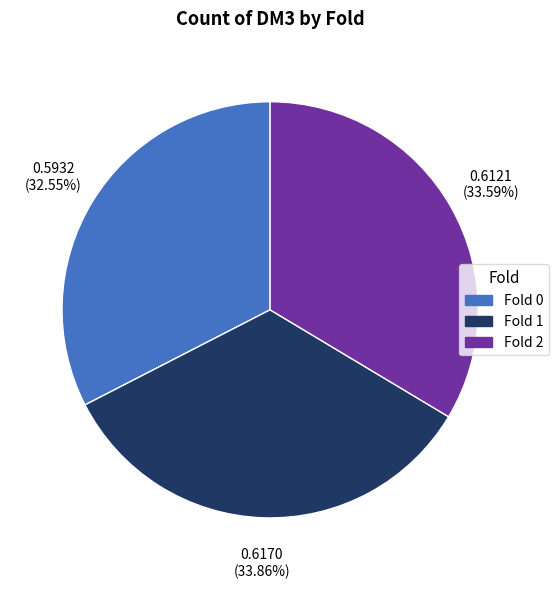

Which category has the smallest portion of the pie?

Fold 0